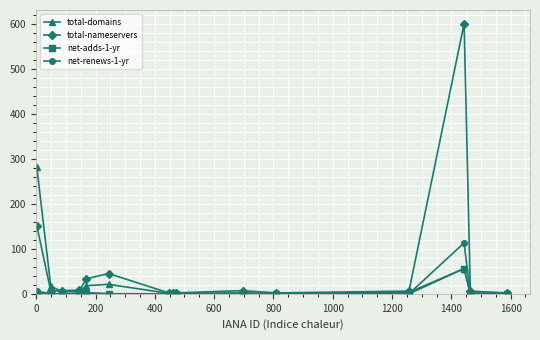

Which series has the largest total across all categories?

total-nameservers